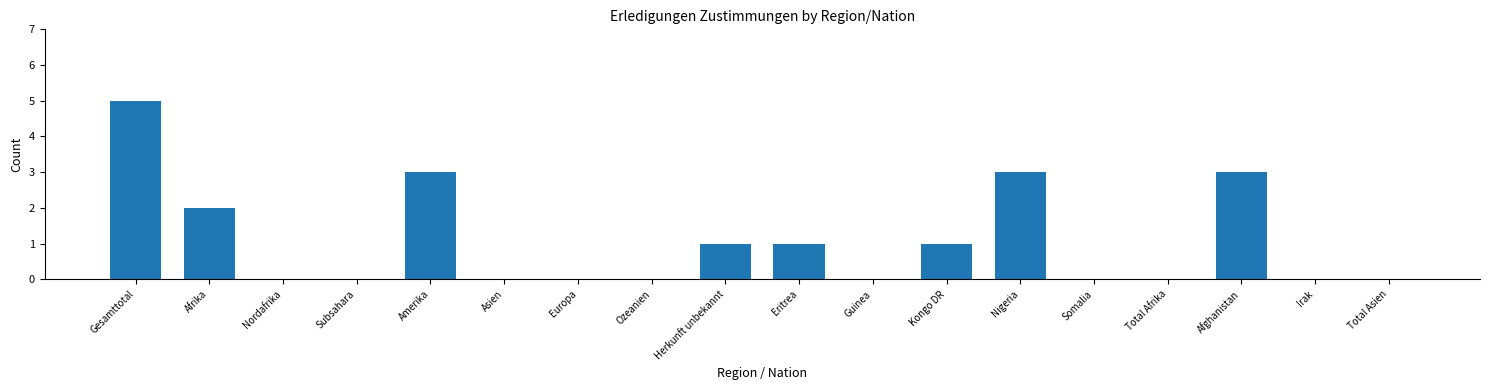

Reading left to right, list all the values displayed in this chart.

Gesamttotal=5	Afrika=2	Nordafrika=0	Subsahara=0	Amerika=3	Asien=0	Europa=0	Ozeanien=0	Herkunft unbekannt=1	Eritrea=1	Guinea=0	Kongo DR=1	Nigeria=3	Somalia=0	Total Afrika=0	Afghanistan=3	Irak=0	Total Asien=0